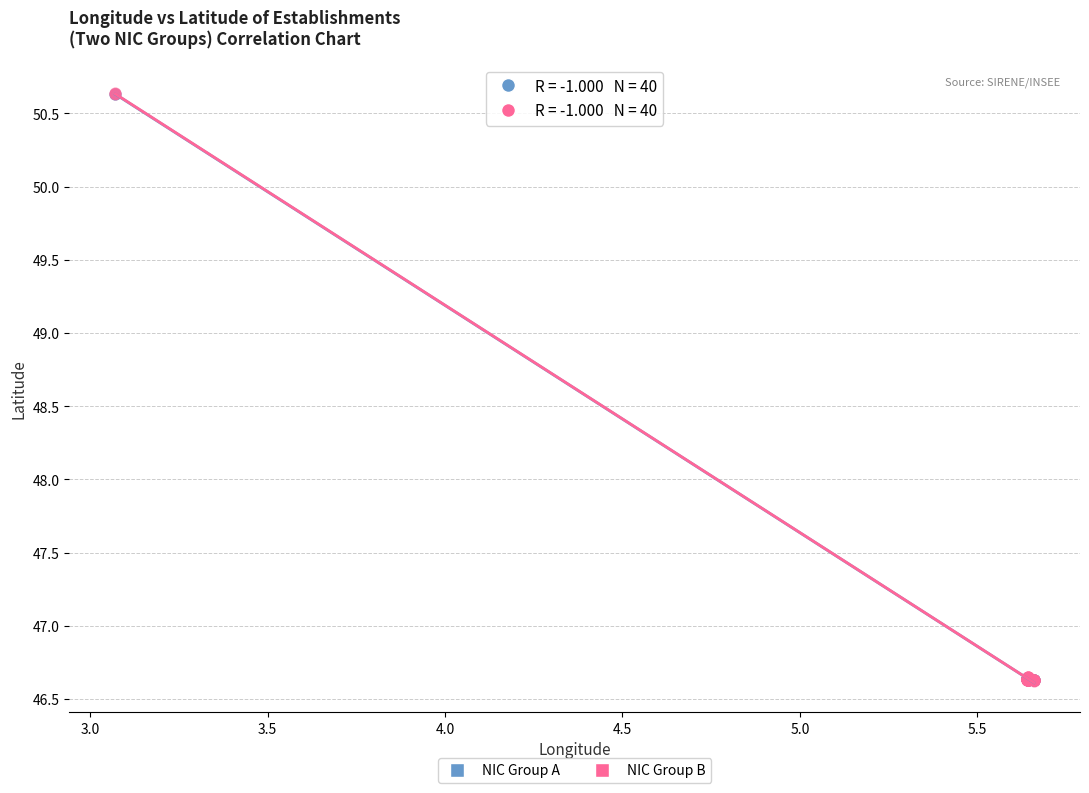

What are all the series names shown in the legend?

NIC Group A, NIC Group B